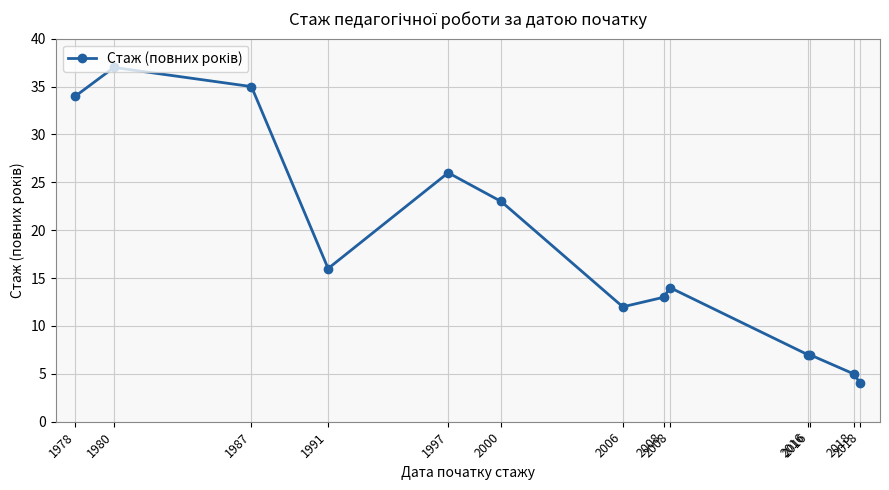

What is the value of the 4th point from the left?

16